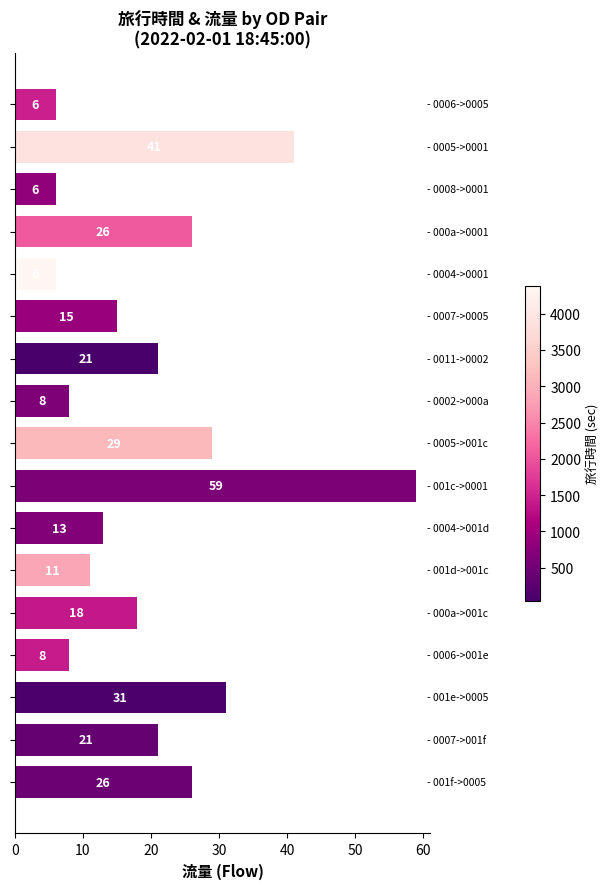

What is the maximum value shown in the chart?

59